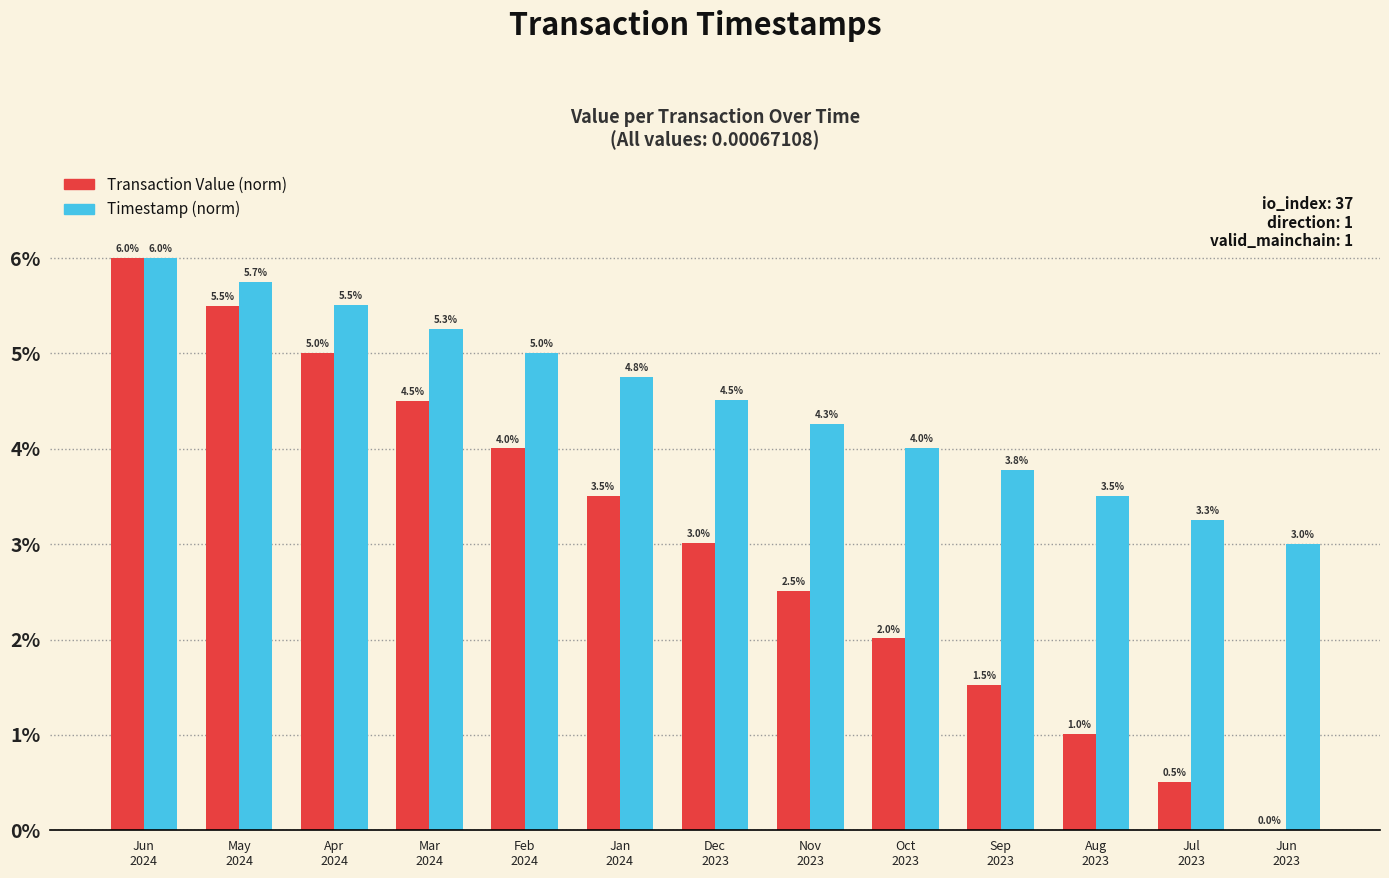

How many values in the Timestamp (norm) series exceed 4?

9